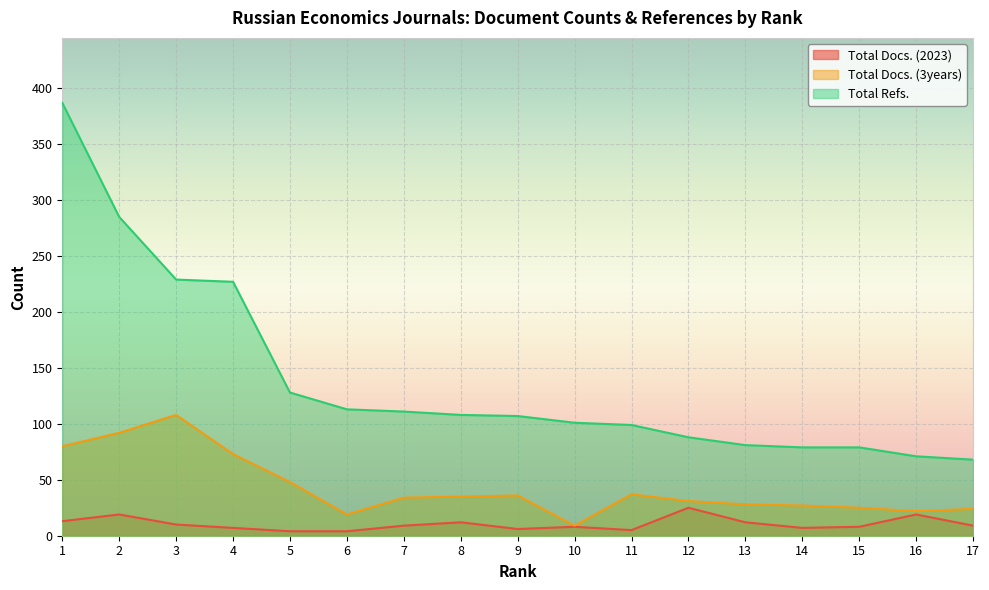

What is the approximate value of Total Docs. (2023) at 5?

4